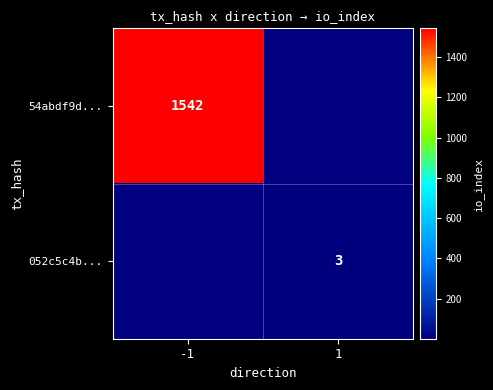

Is it true that 54abdf9d... equals 1542 at -1?

True